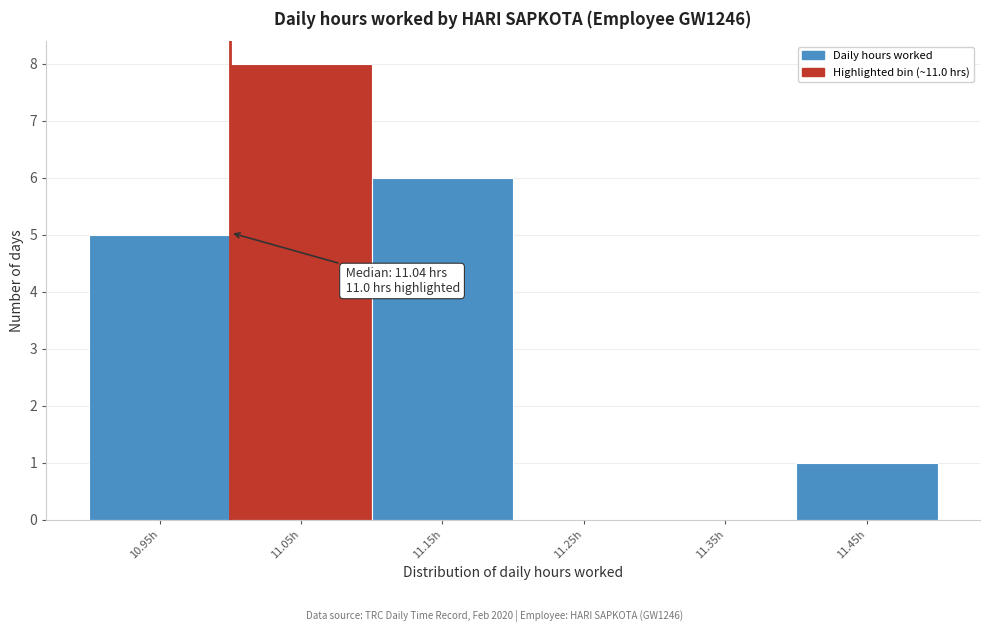

Over which range of the x-axis is the bar tallest?

11.0 to 11.1